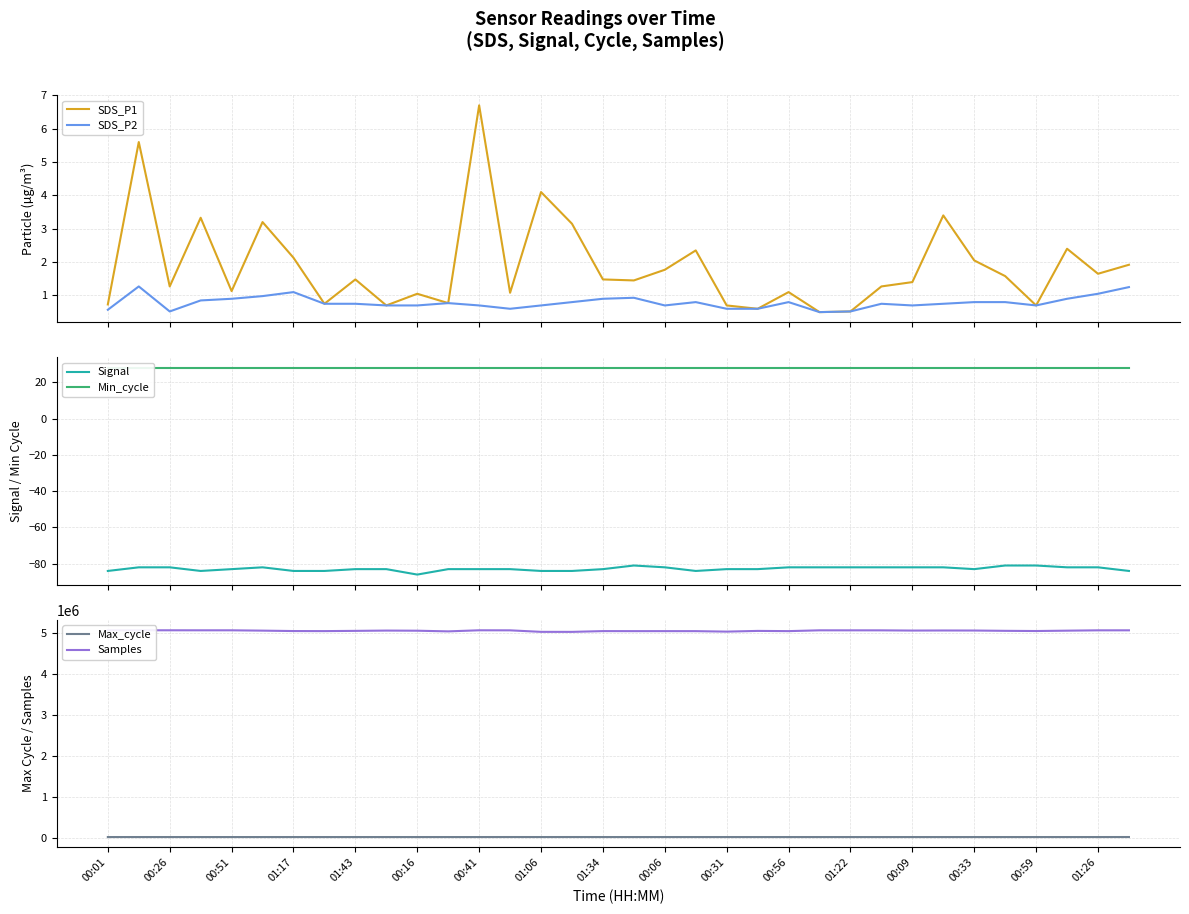

What is the lowest value of the SDS_P1 series?

0.5